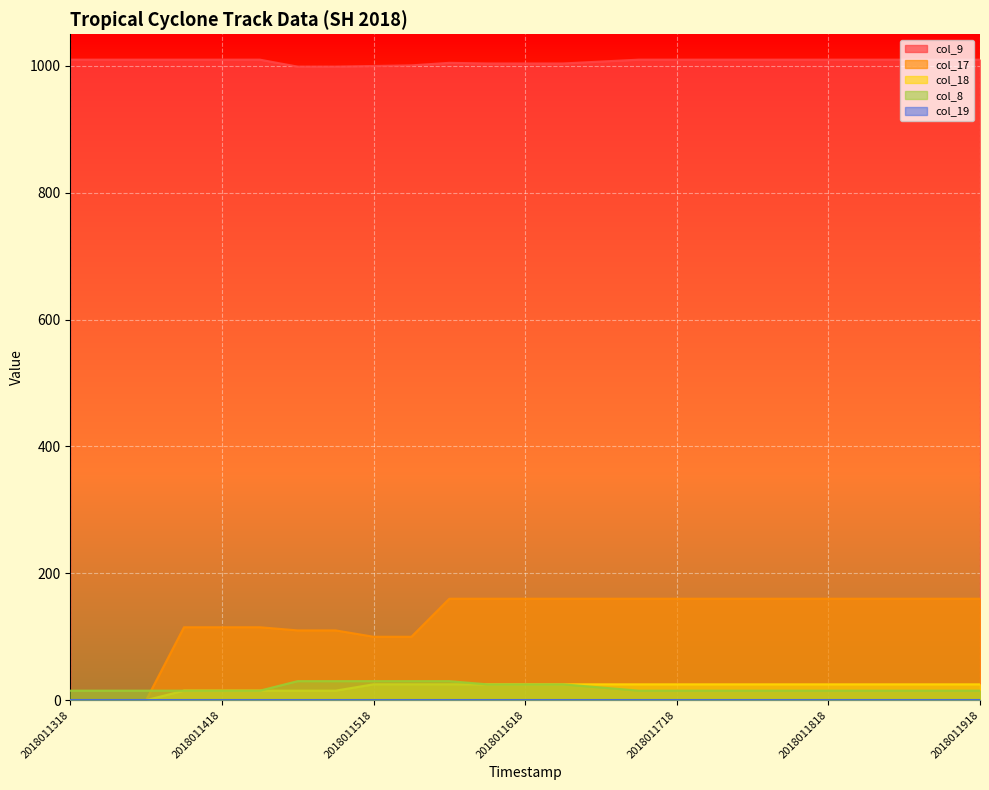

True or false: col_9 has a value of 677 at 2018011418.

False